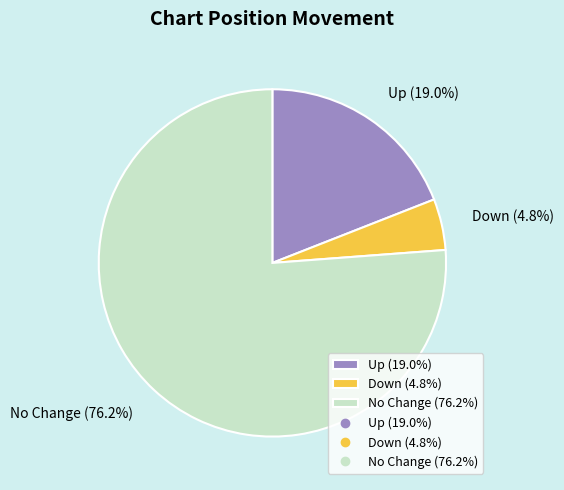

How much of the chart is everything except Up (19.0%)?

81.0%